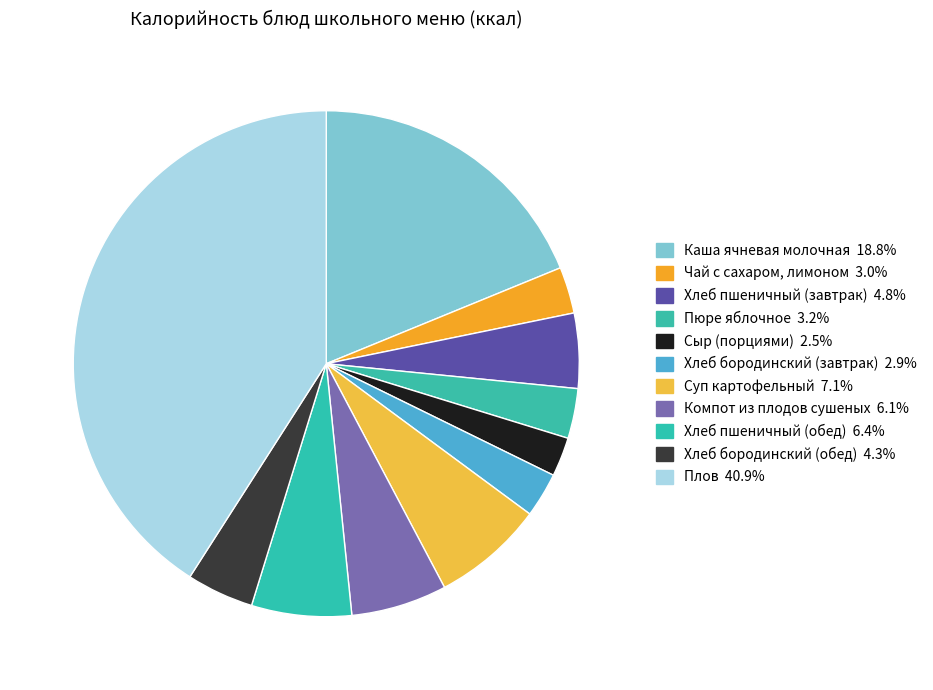

Is the sum of Компот из плодов сушеных and Хлеб пшеничный (обед) greater than half?

No